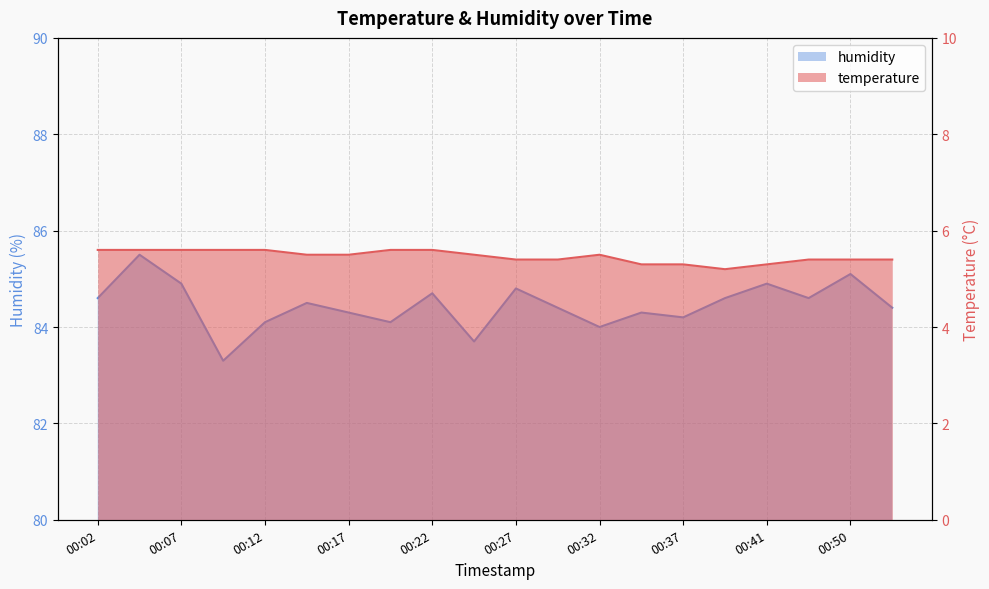

Which series has the largest range (max minus min)?

humidity